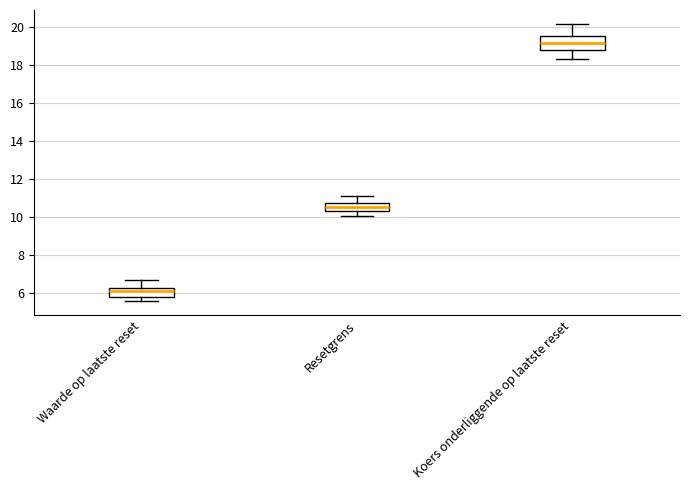

Which box is the tallest, from its lower edge to its upper edge?

Koers onderliggende op laatste reset